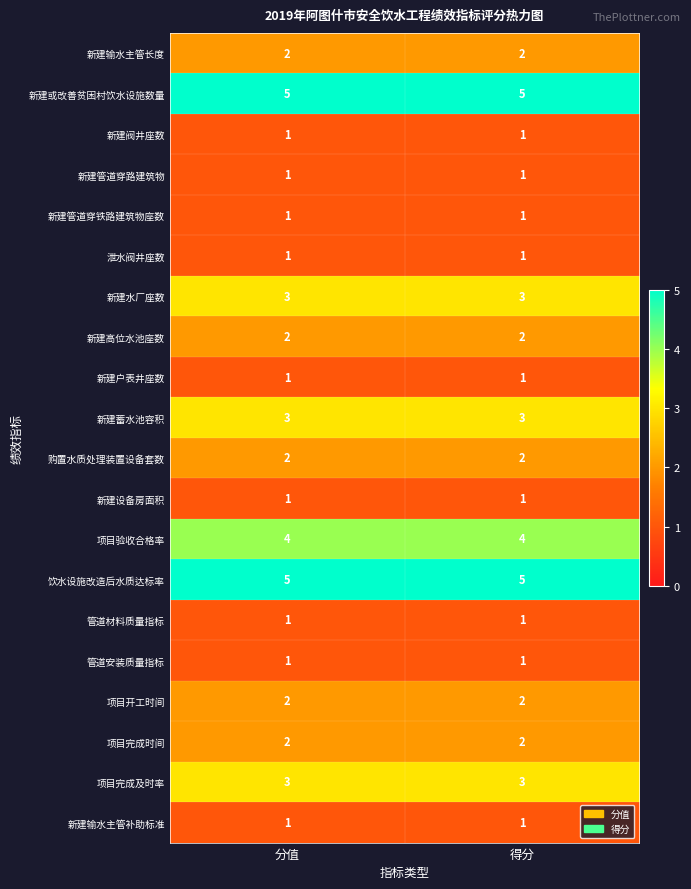

Is it true that 项目验收合格率 equals 4 at 得分?

True